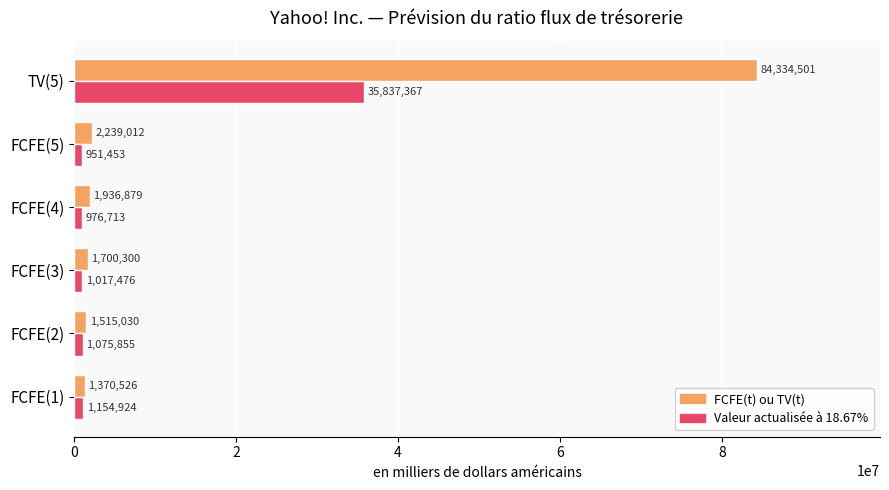

What is the lowest value of the Valeur actualisée à 18.67% series?

951453